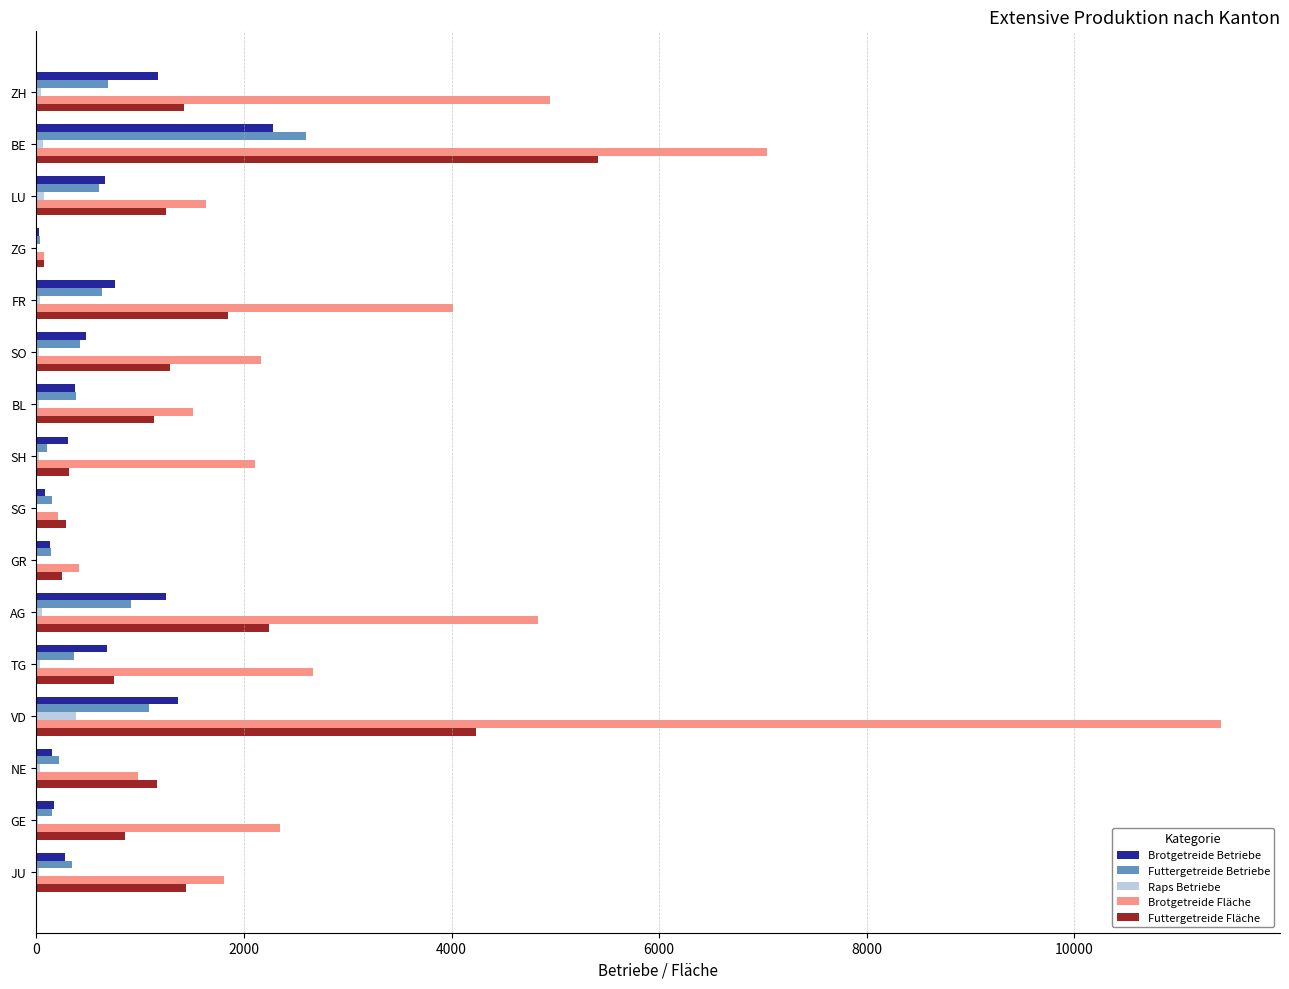

Is the value of Futtergetreide Betriebe at BL greater than the value of Futtergetreide Fläche at BL?

No